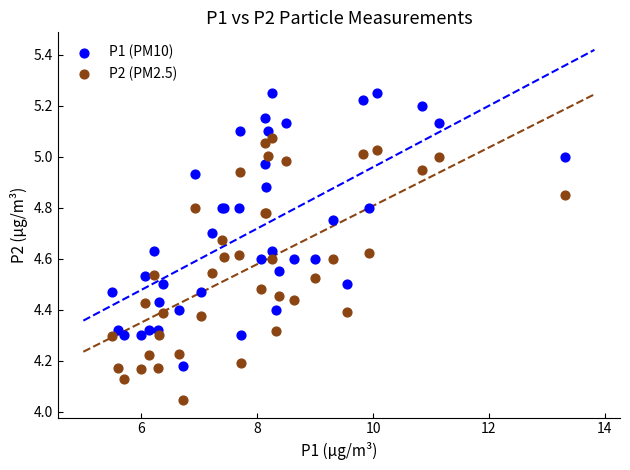

Which series contains the highest Y value?

P1 (PM10)